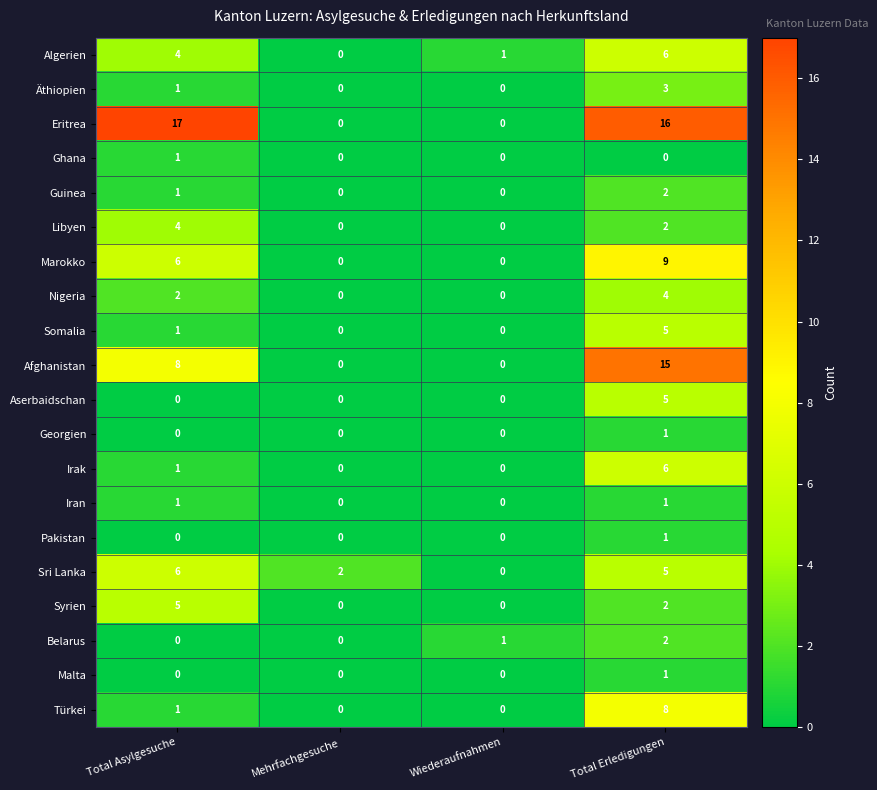

How many values in the Marokko series are below 6?

2